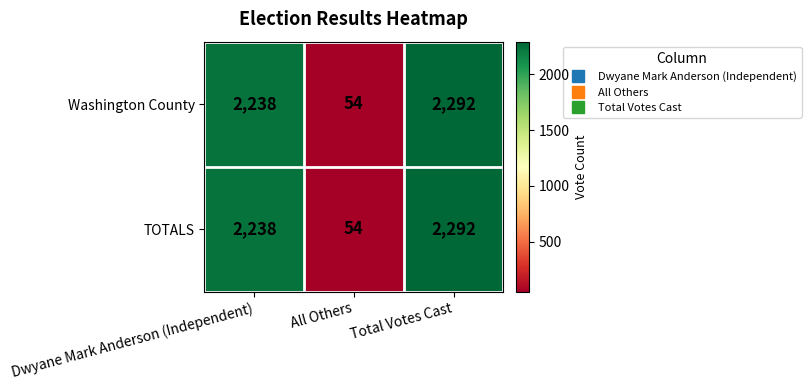

How many series are shown in this chart?

2